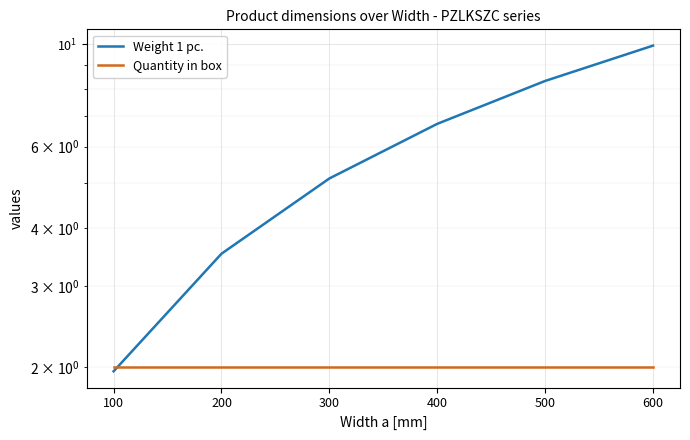

Count the number of data series in this chart.

2